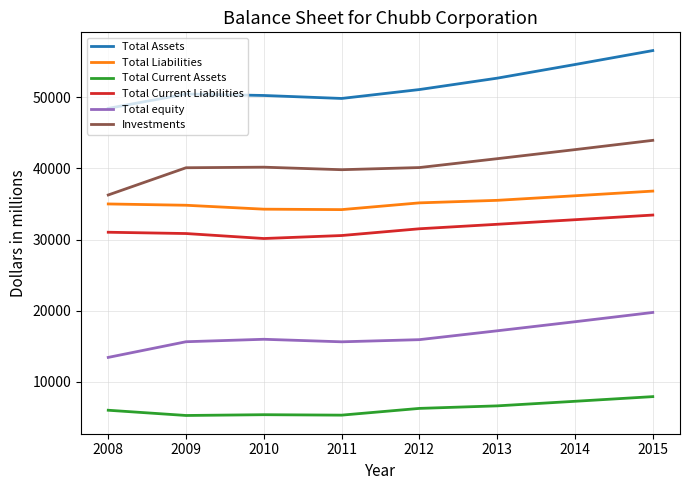

At which category is the sum across all series the highest?

2015